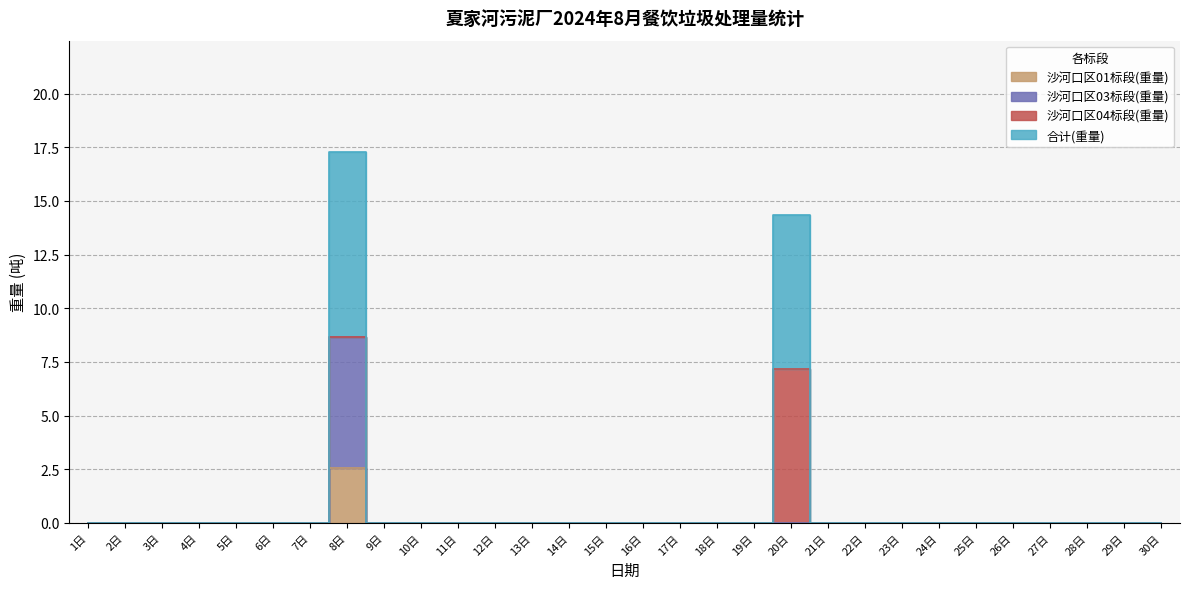

What is the difference between the maximum and minimum values in the 合计(重量) series?

8.6